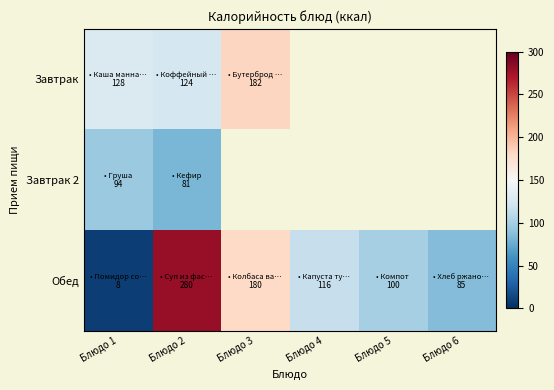

How many categories are shown in the chart?

6